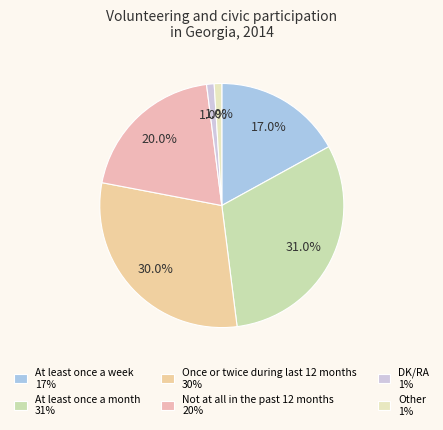

To the nearest percent, what portion does Other represent?

1%